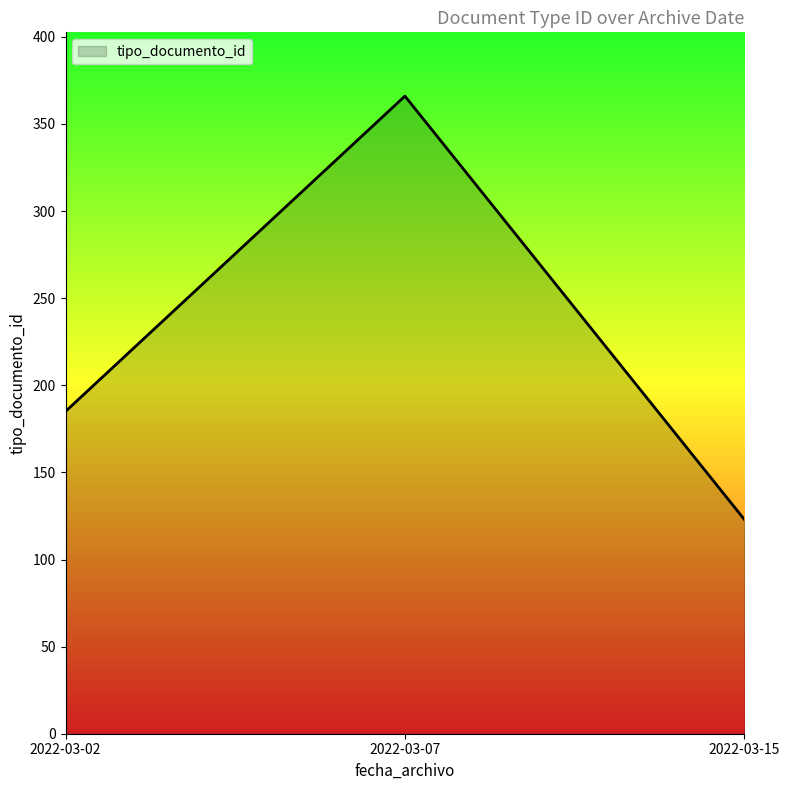

What value does the data have at 2022-03-15, to the nearest 5?

125